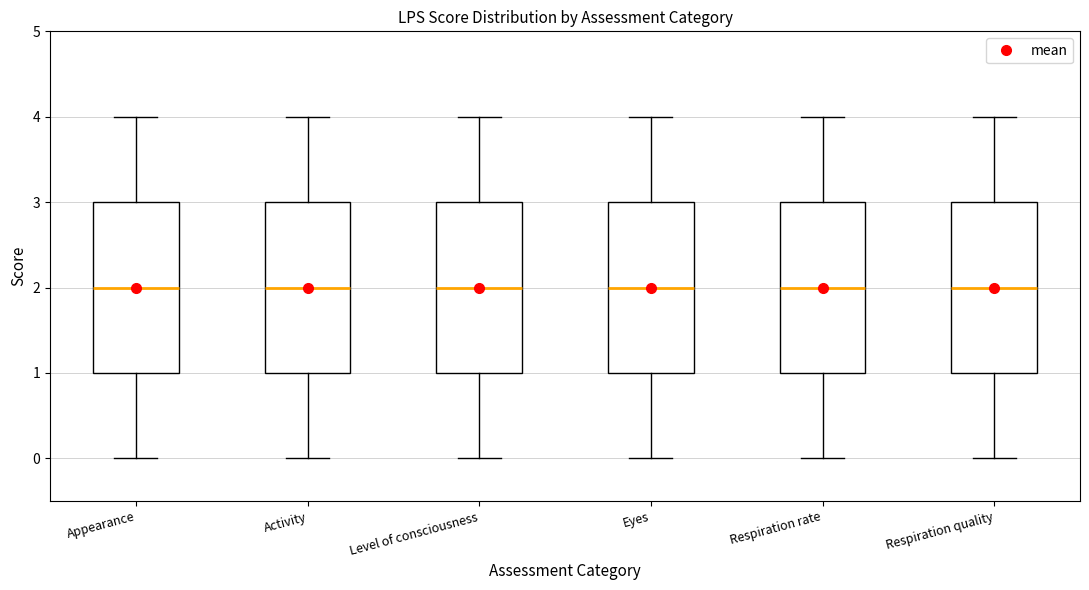

Where is the lower edge of the box for Respiration quality on the y-axis? The values are not printed on the chart, so give them approximately, as read against the axis.

1